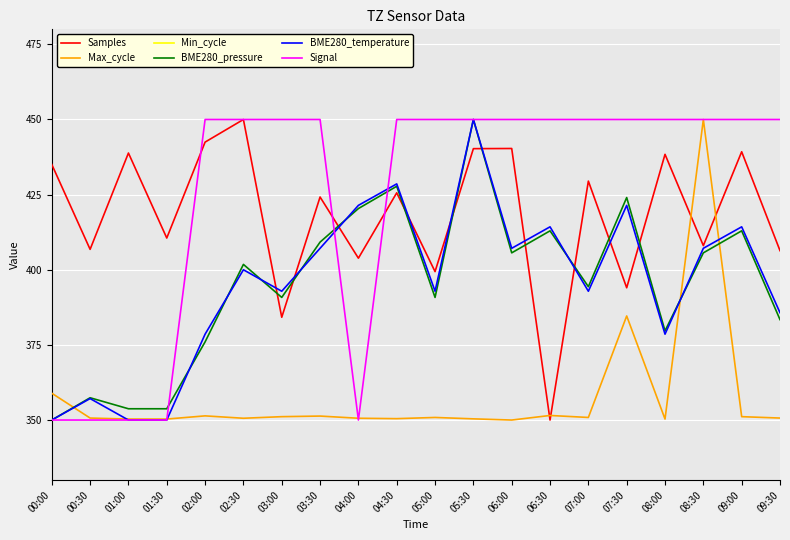

What is the total value across all series at 05:00?

2483.9